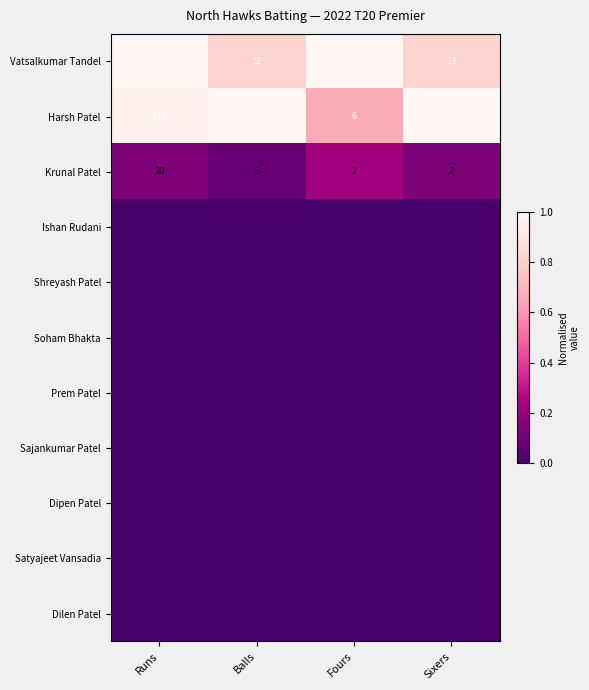

What is the difference between the highest and lowest values at Runs?

1.0